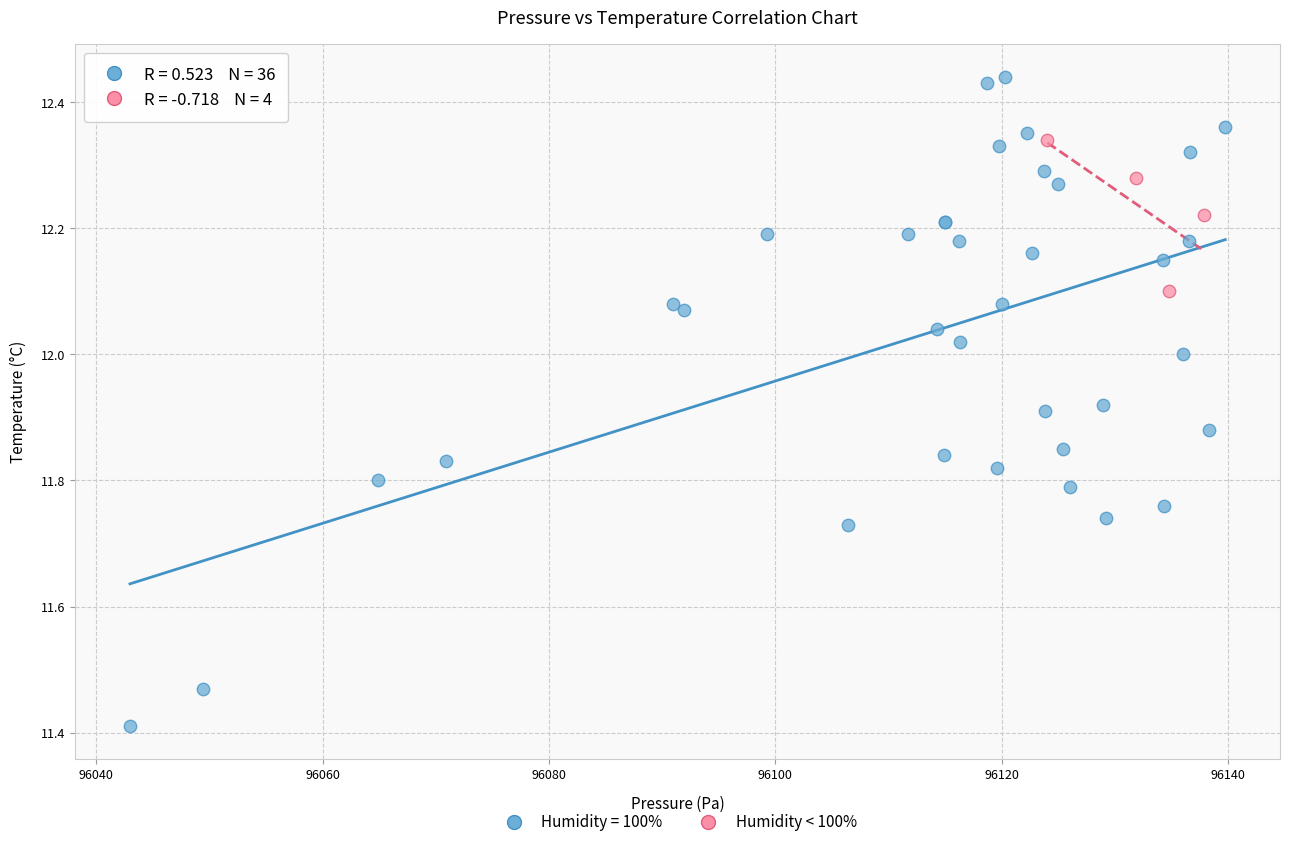

Which series reaches the maximum Y coordinate?

Humidity = 100%